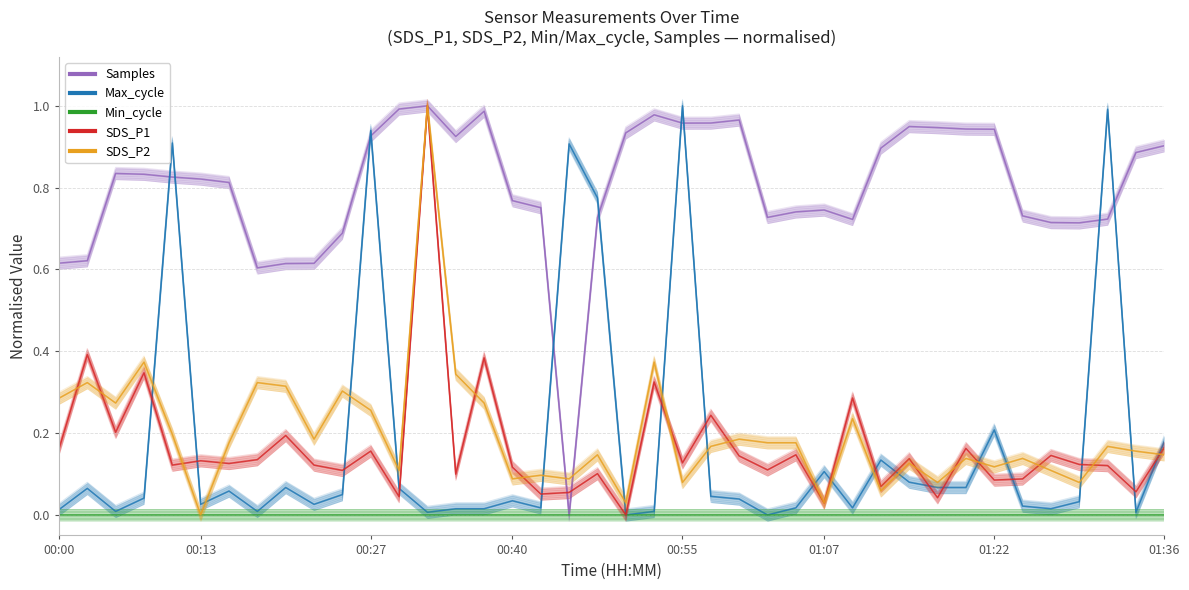

After their last crossing, which series has the higher values: SDS_P2 or SDS_P1?

SDS_P1